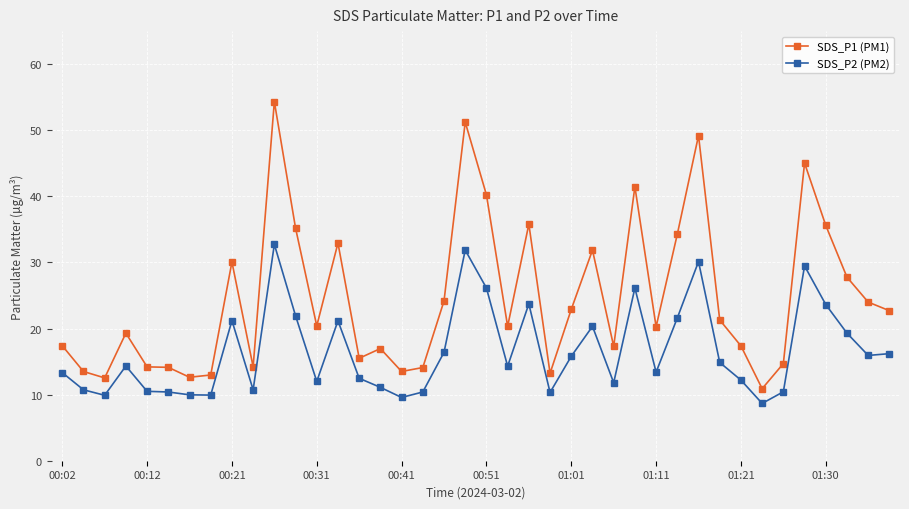

How many data points does each series have?

40